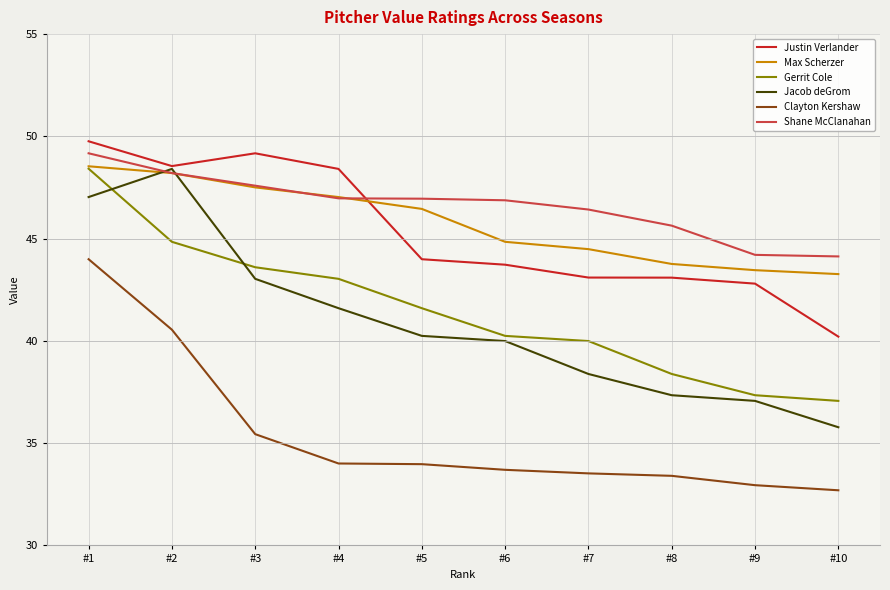

Is it true that Max Scherzer equals 66.5 at #5?

False